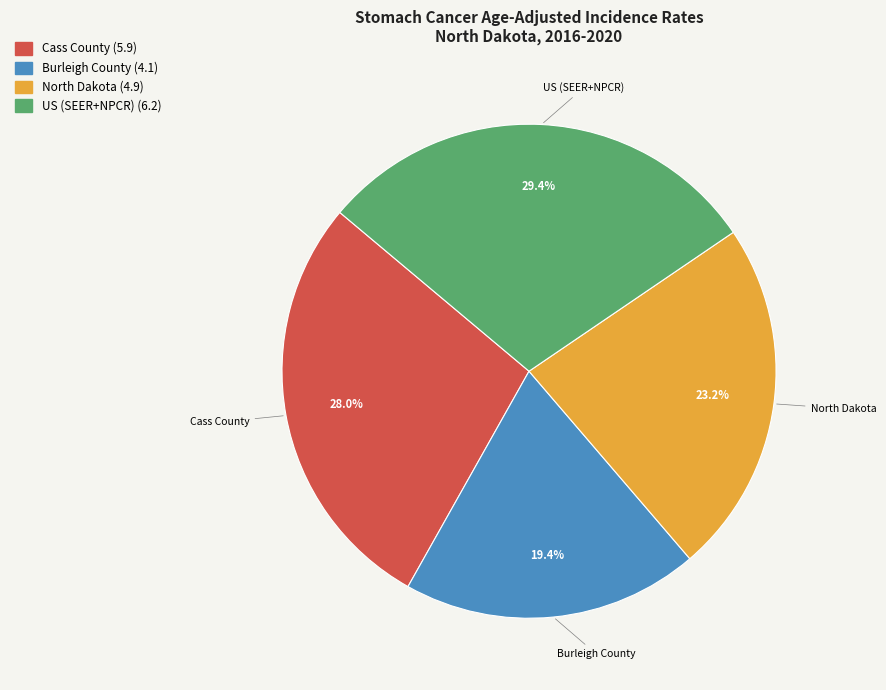

What percentage is the North Dakota slice, to the nearest percent?

23%